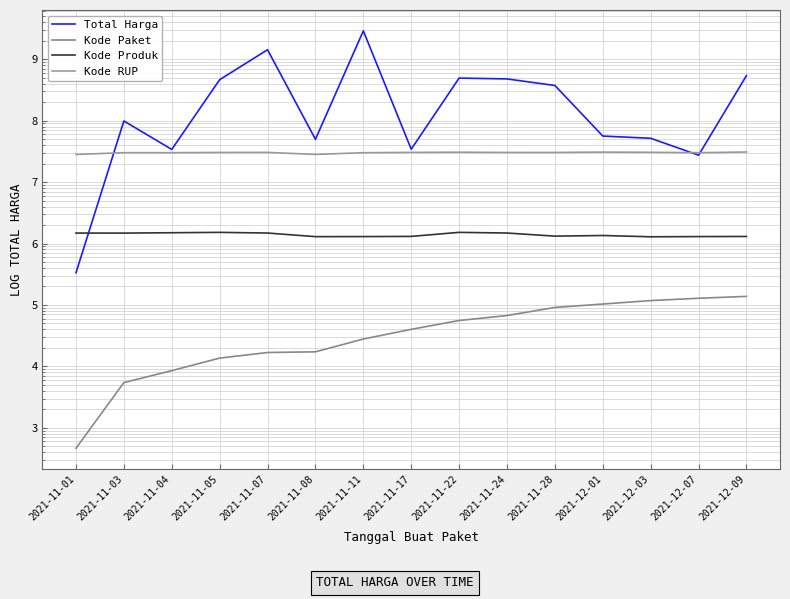

Which series has the widest spread of values?

Total Harga